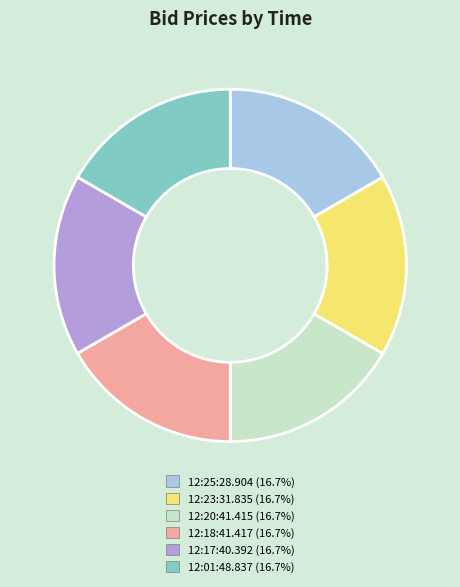

Is it true that 12:23:31.835 is 17% of the pie?

True